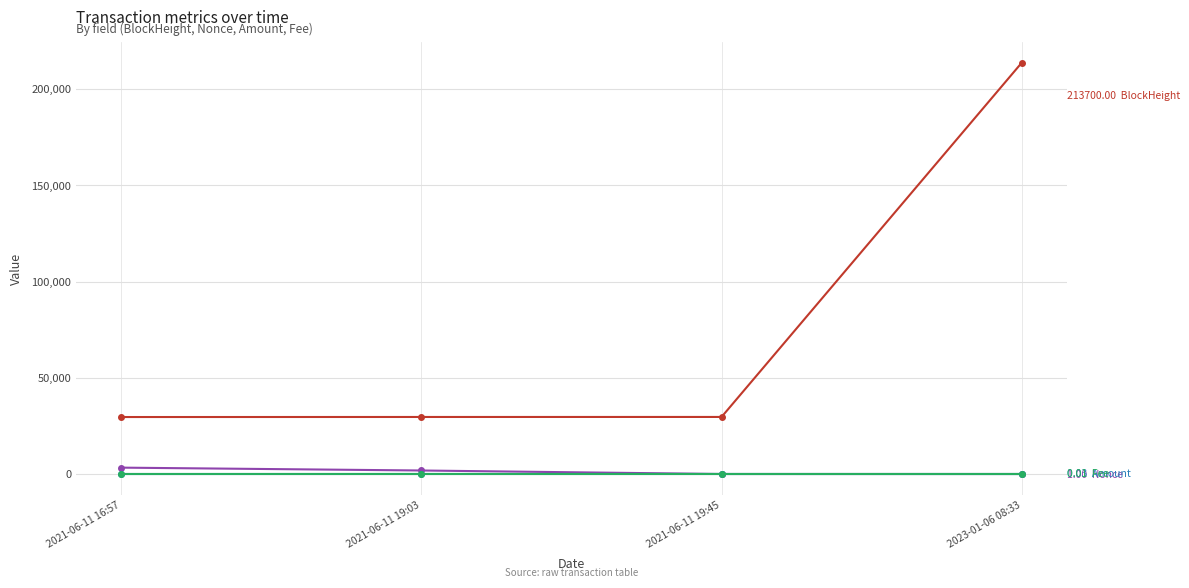

At which category is the sum across all series the highest?

2023-01-06 08:33